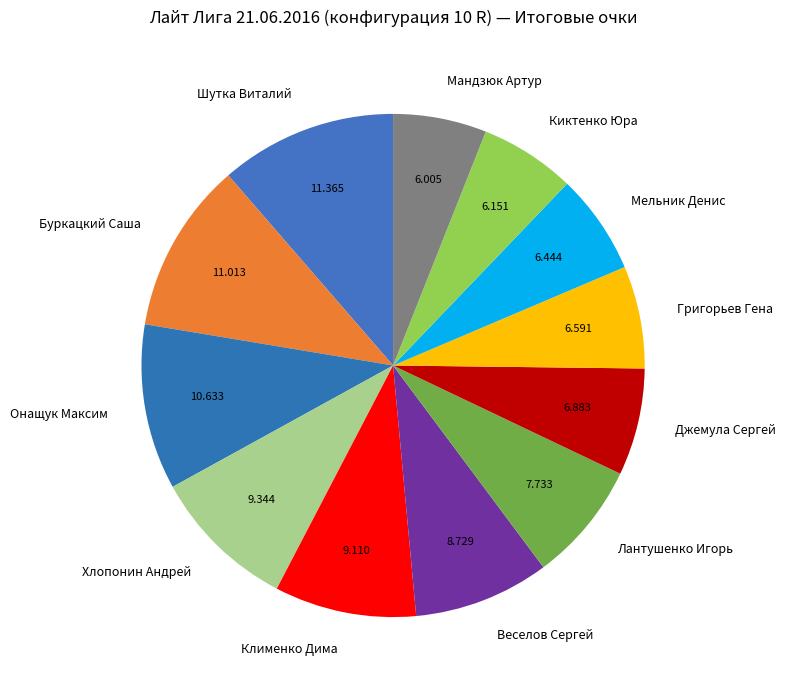

Between Хлопонин Андрей and Шутка Виталий, which is larger?

Шутка Виталий